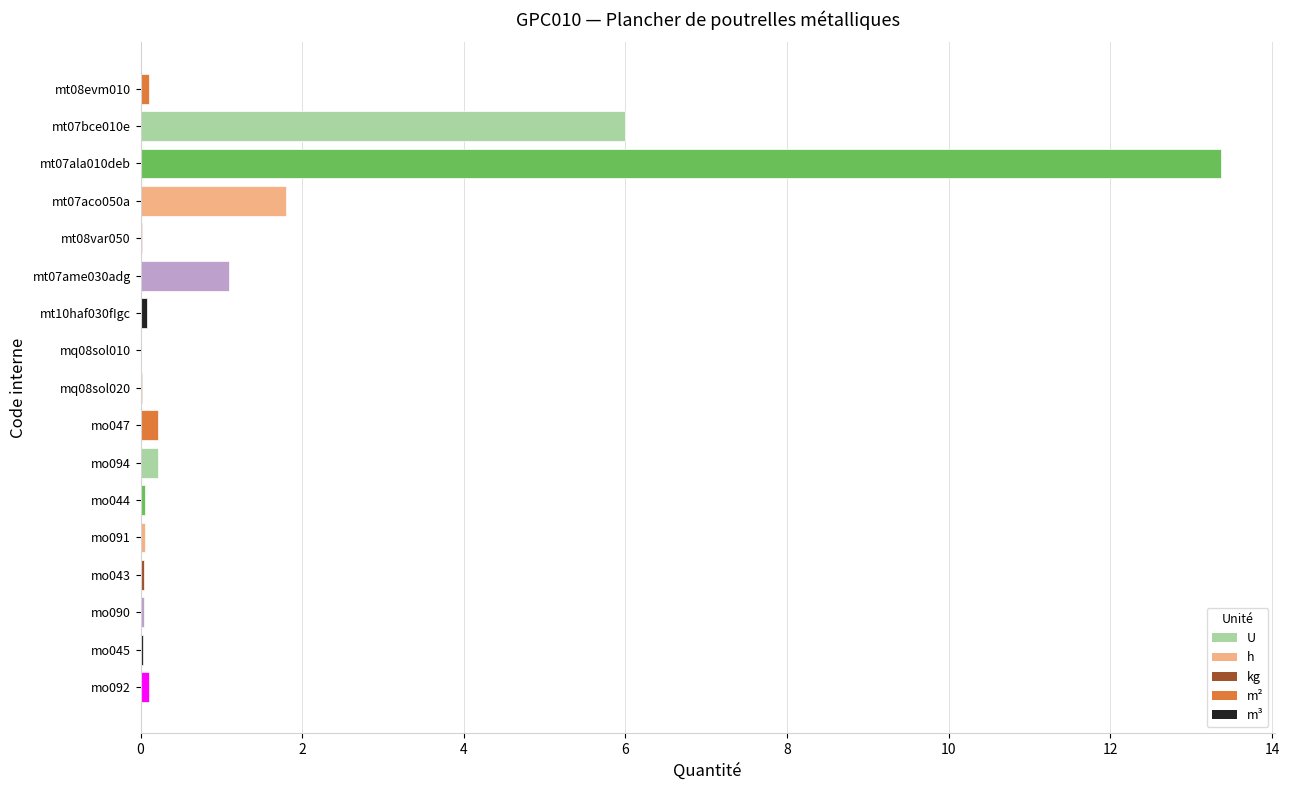

The value at mt07ame030adg is 1.9. True or false?

False